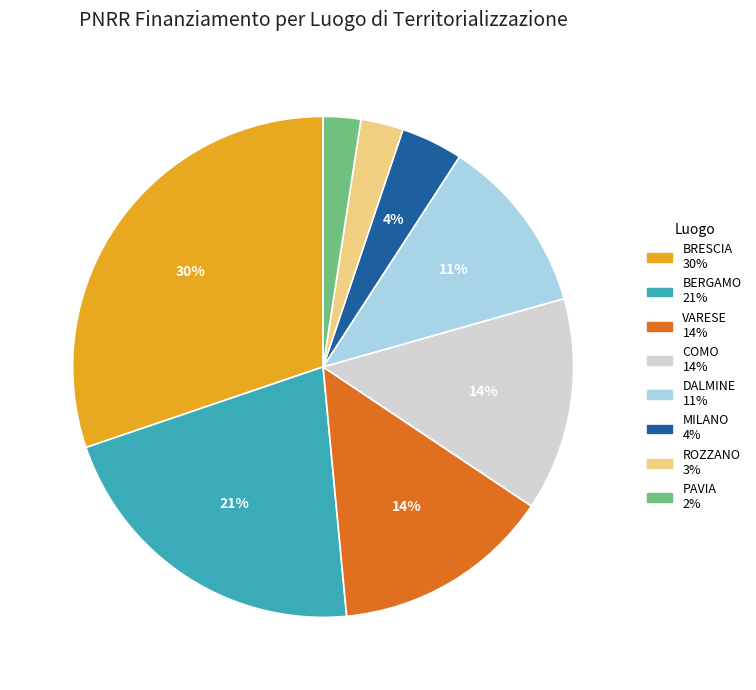

How many slices are in this pie chart?

8